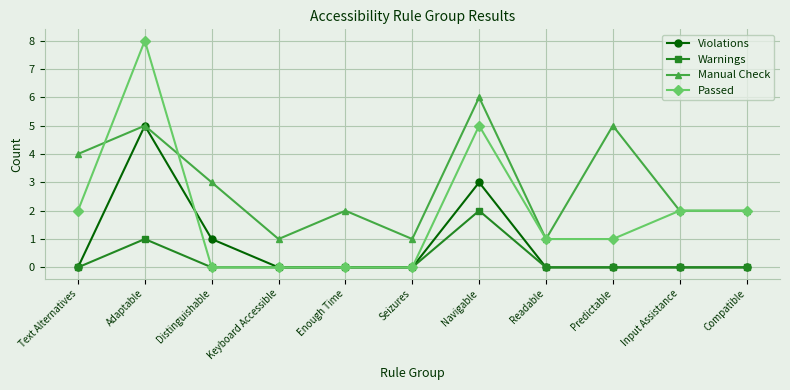

True or false: Manual Check has a value of 1 at Keyboard Accessible.

True